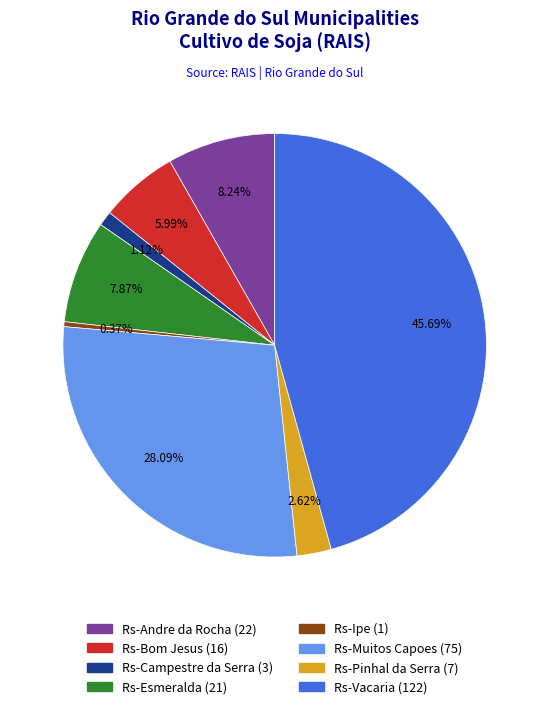

Does any single category account for the majority?

No